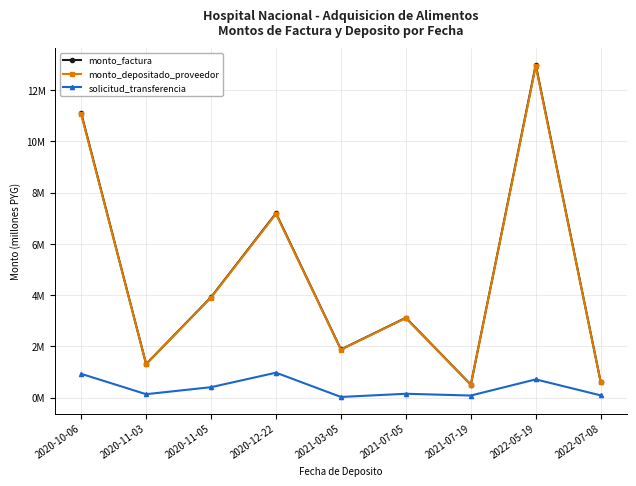

At which label is monto_depositado_proveedor closest to 6?

2020-12-22